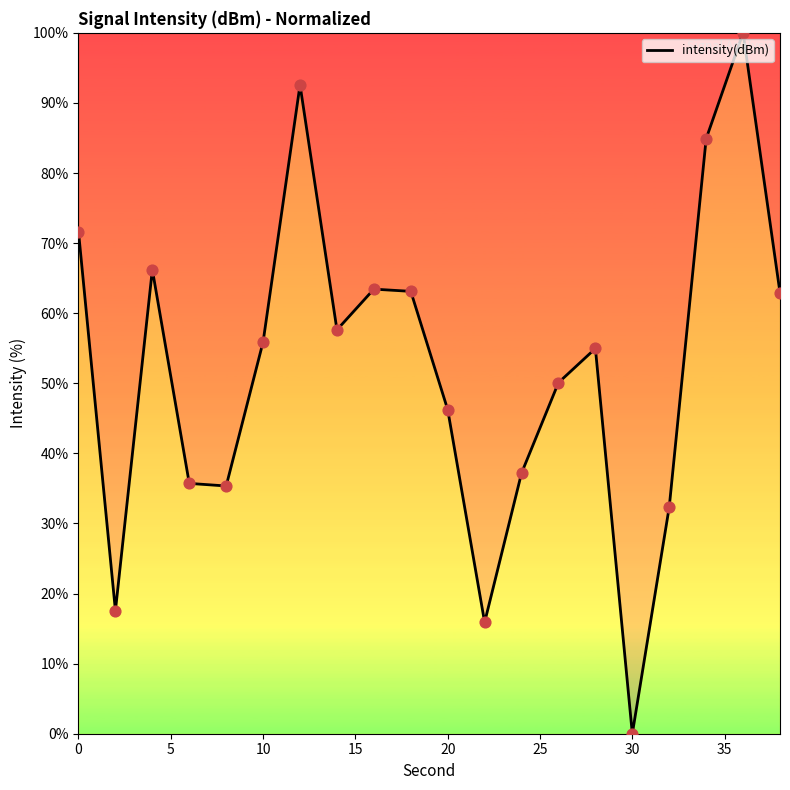

What is the maximum value shown in the chart?

100.0